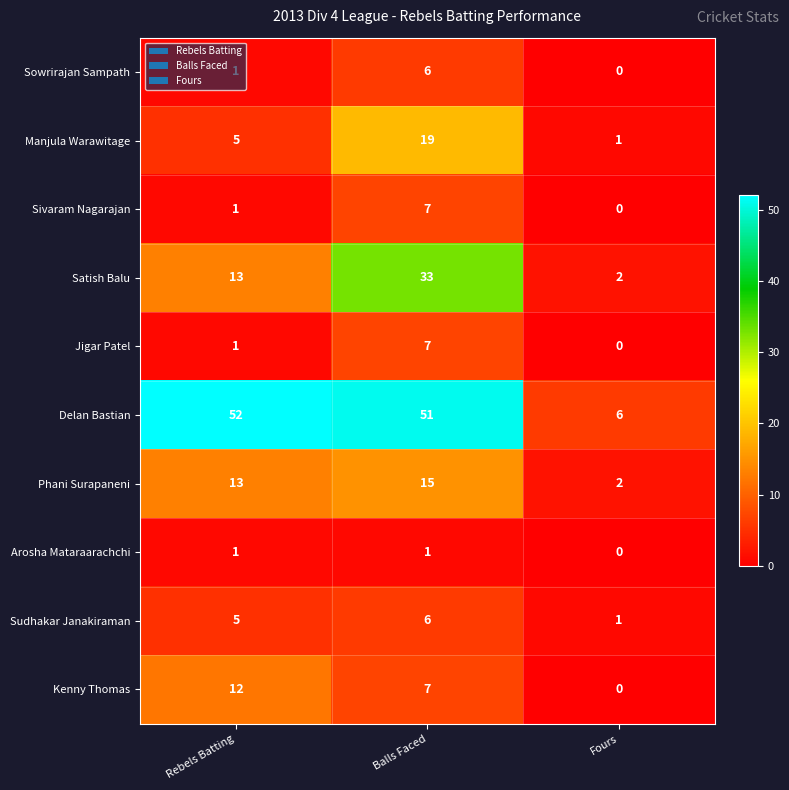

What is the total value across all series at Rebels Batting?

104